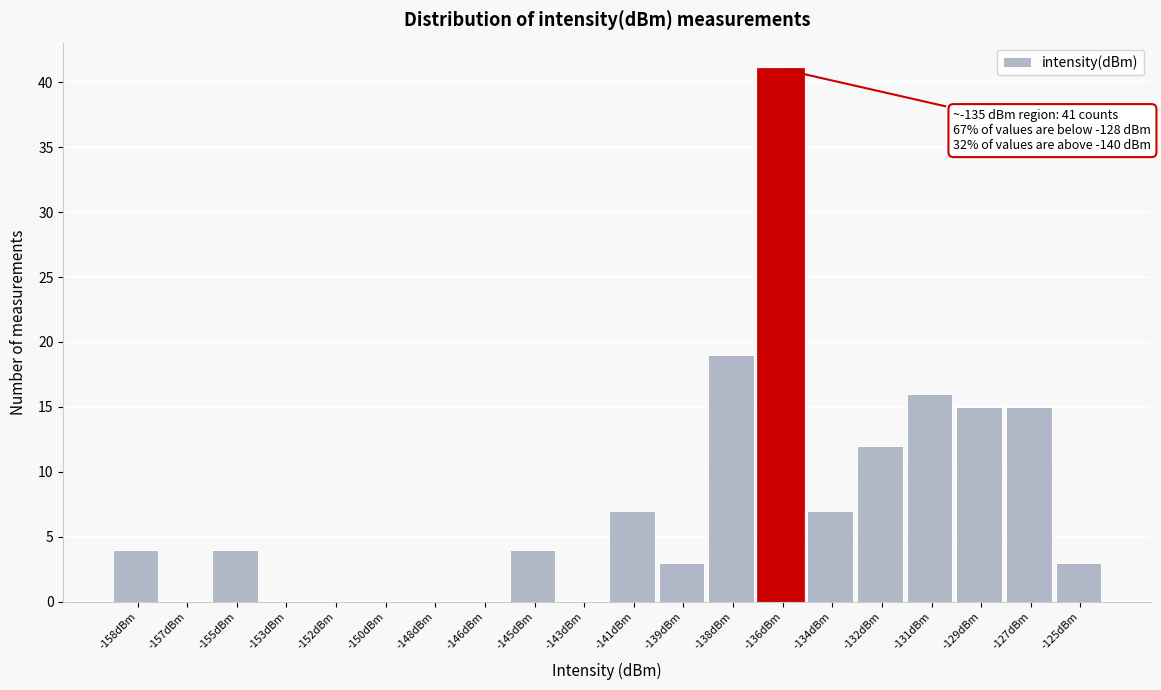

Reading left to right, list all the values displayed in this chart.

-158dBm=4	-157dBm=0	-155dBm=4	-153dBm=0	-152dBm=0	-150dBm=0	-148dBm=0	-146dBm=0	-145dBm=4	-143dBm=0	-141dBm=7	-139dBm=3	-138dBm=19	-136dBm=41	-134dBm=7	-132dBm=12	-131dBm=16	-129dBm=15	-127dBm=15	-125dBm=3